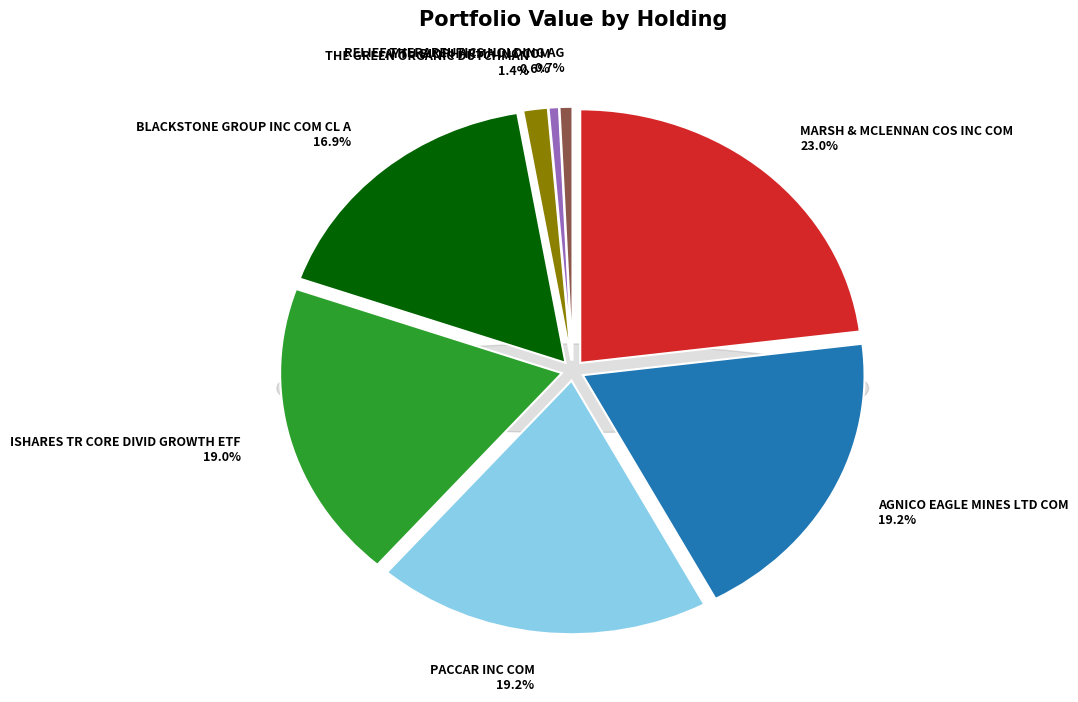

Does PACCAR INC COM account for over 50% of the chart?

No